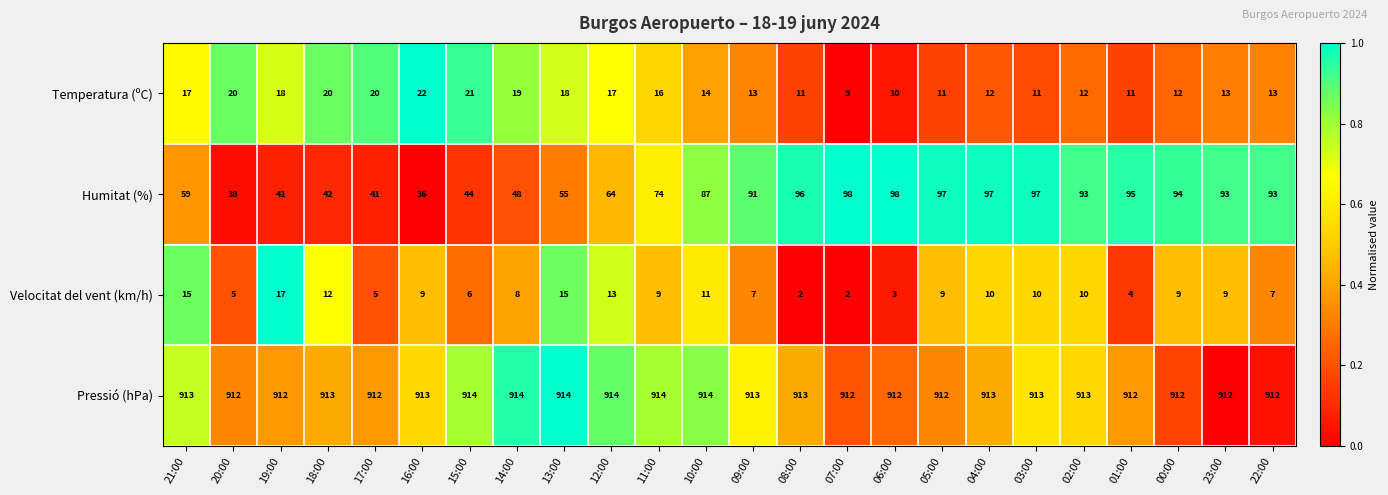

What is the greatest value displayed?

914